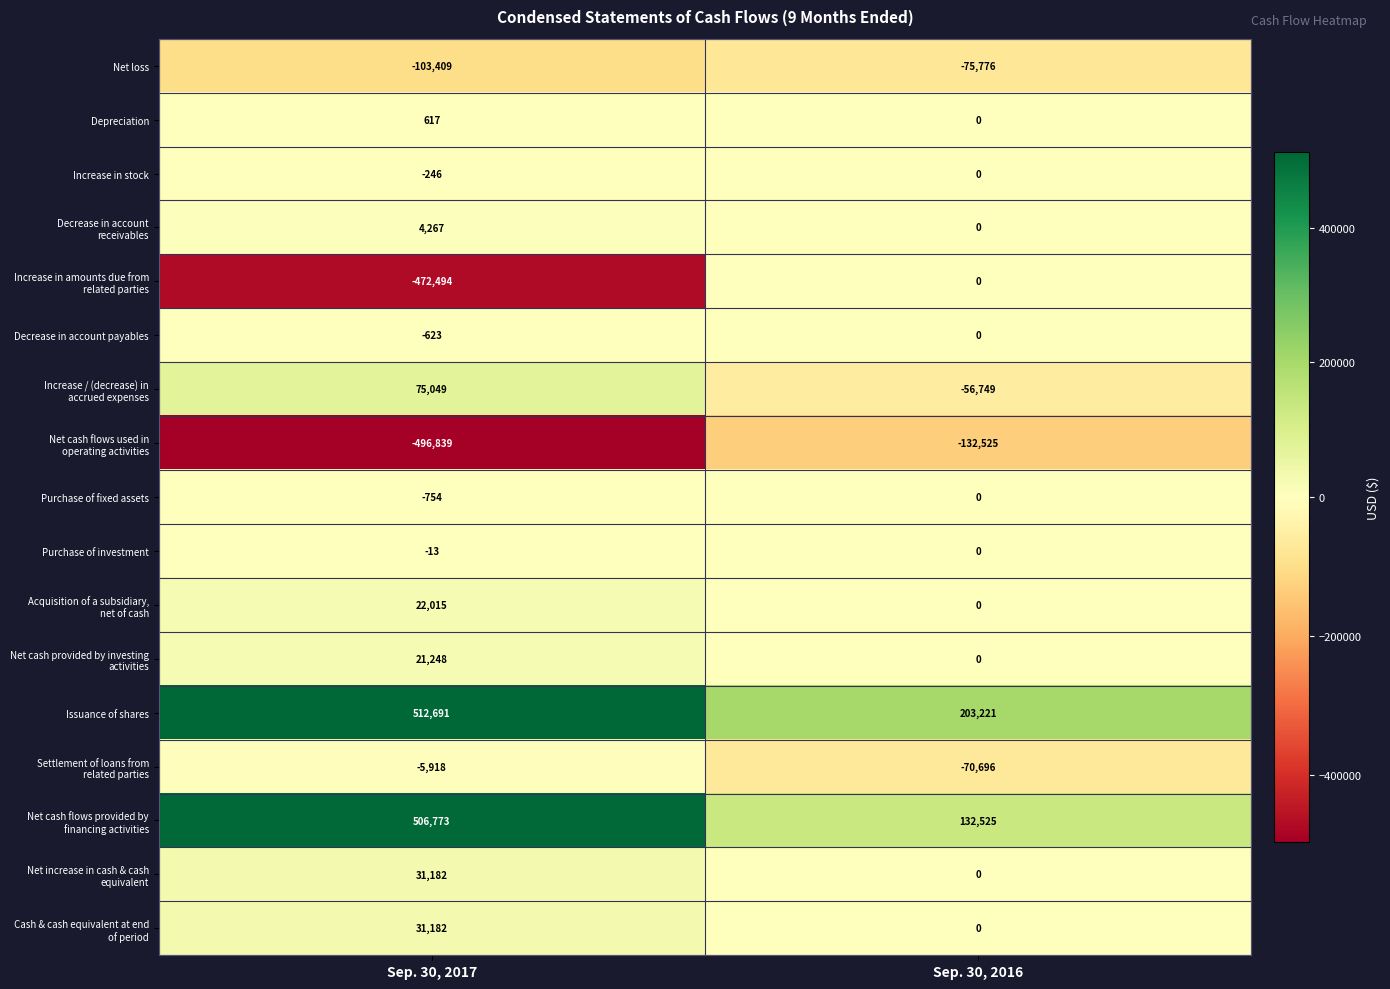

Where is Net loss nearest to the value -89592?

Sep. 30, 2016